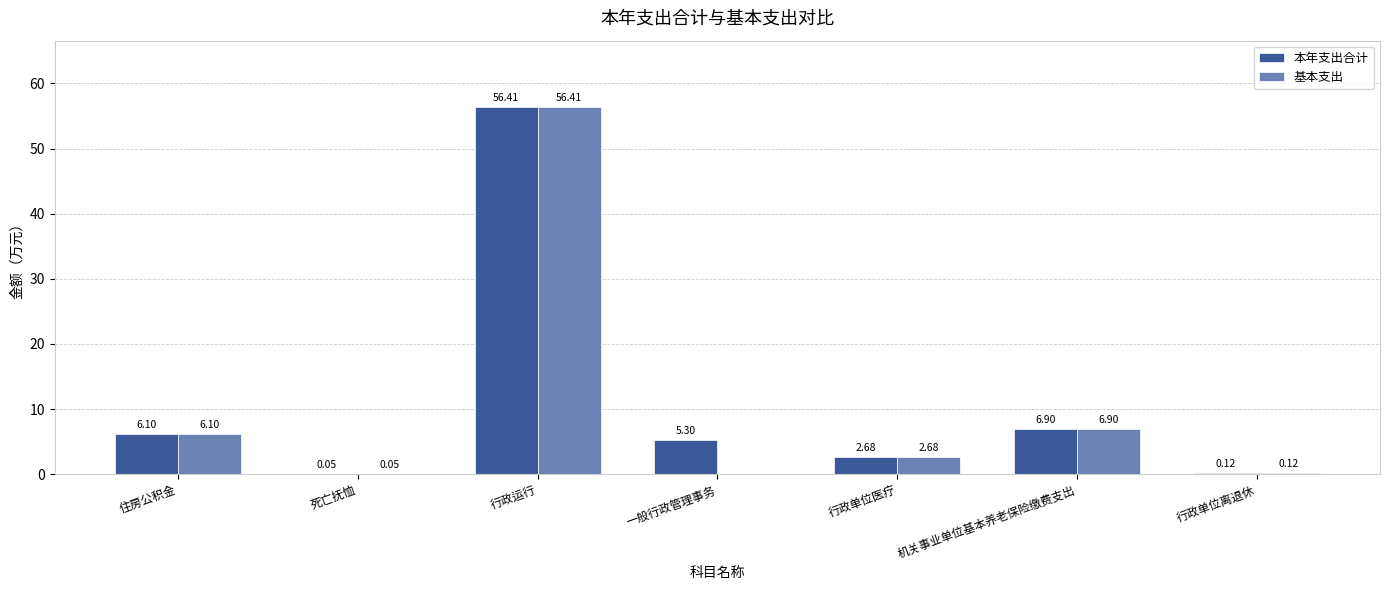

What is the total value across all series at 行政运行?

112.8